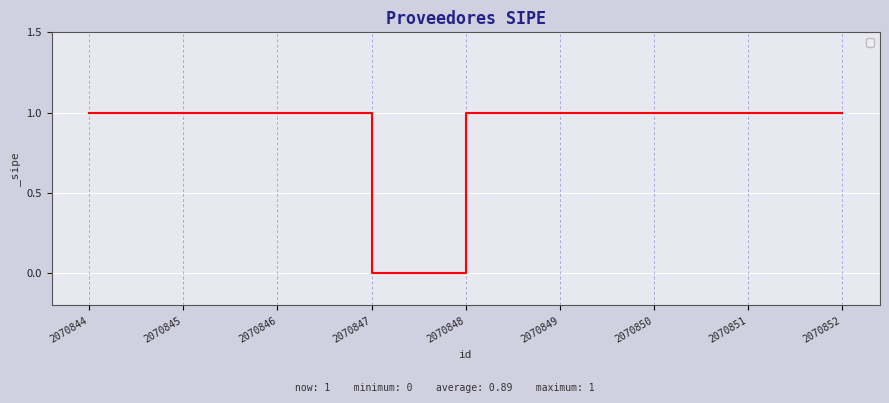

What is the difference between the values at 2070847 and 2070848?

1